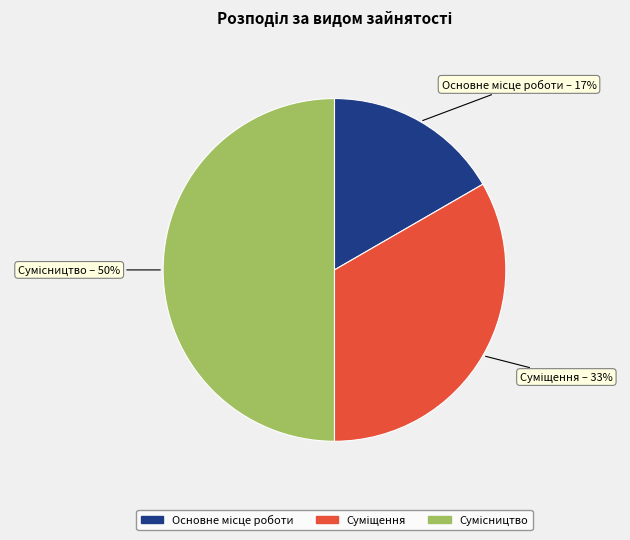

To the nearest percent, what is the difference between the largest and smallest slice percentages?

33%